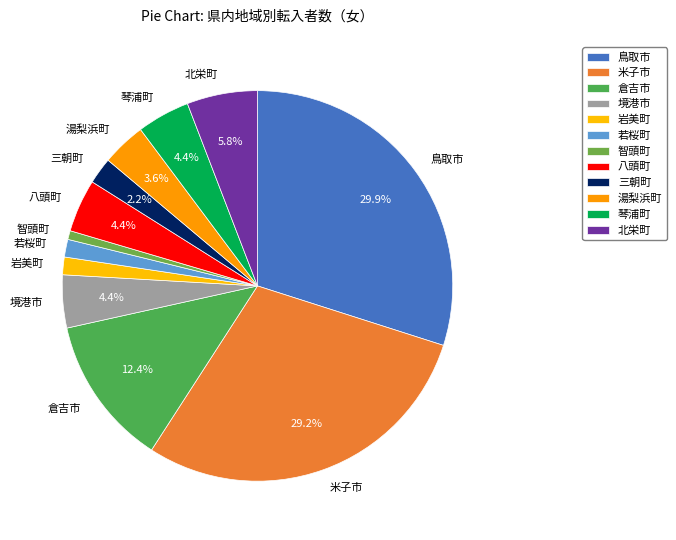

To the nearest percent, what is the difference between the largest and smallest slice percentages?

29%